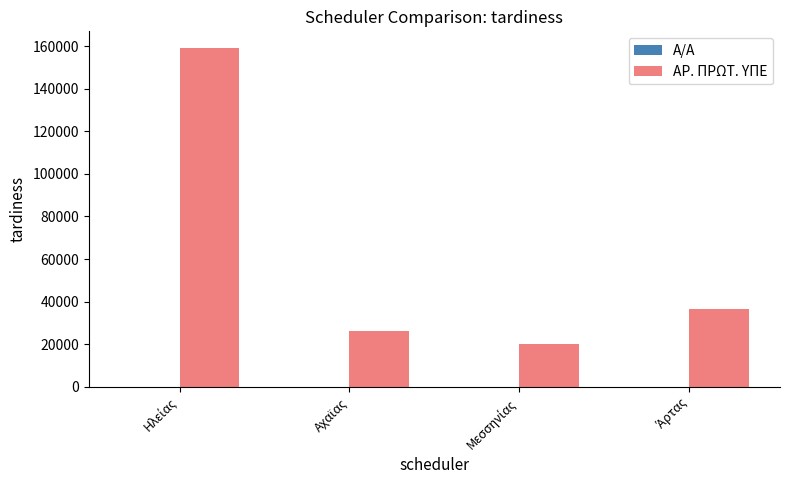

What is the greatest value displayed?

158957